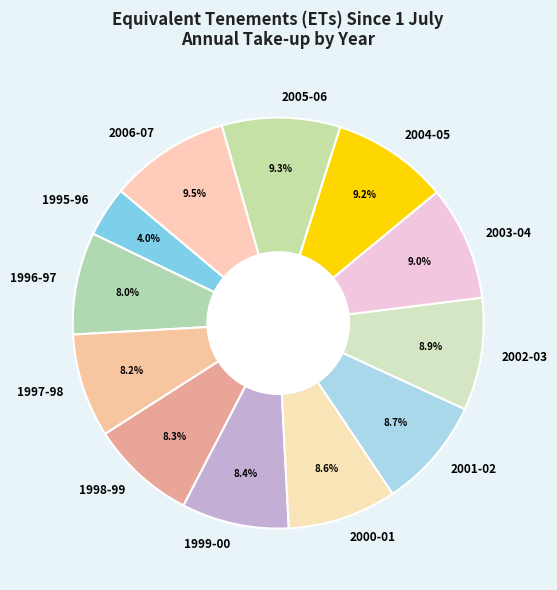

Which slice is the smallest?

1995-96